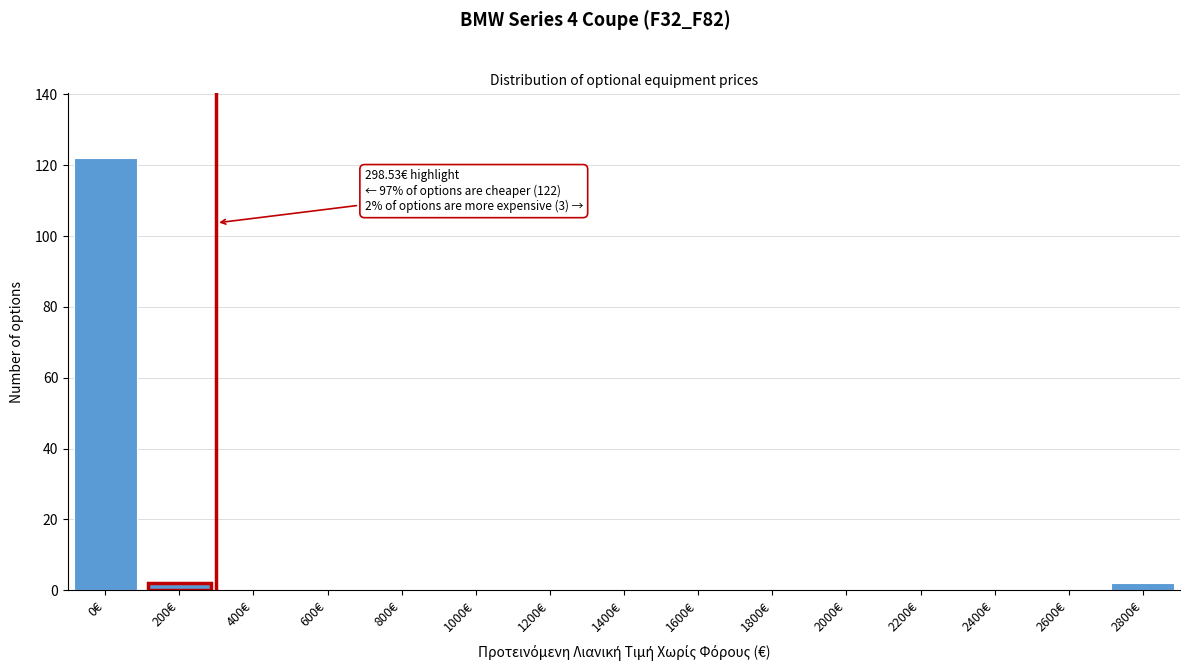

Reading right to left, what are all the values shown in this chart?

2800€=2	2600€=0	2400€=0	2200€=0	2000€=0	1800€=0	1600€=0	1400€=0	1200€=0	1000€=0	800€=0	600€=0	400€=0	200€=2	0€=122